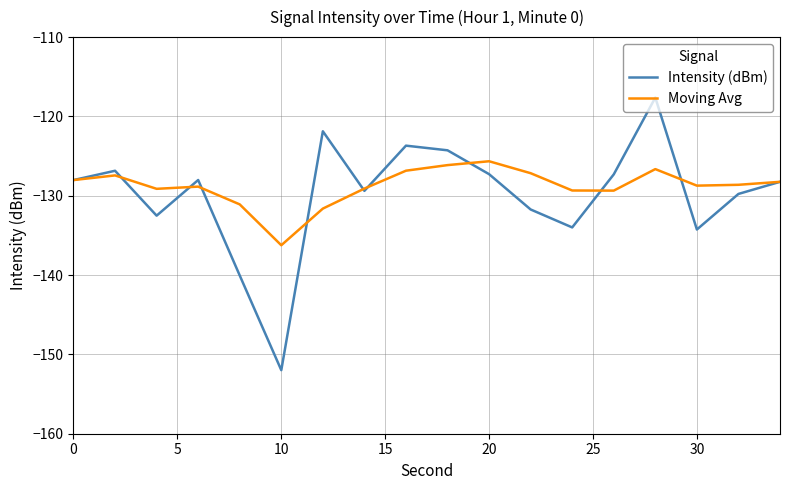

Which series has the largest range (max minus min)?

Intensity (dBm)